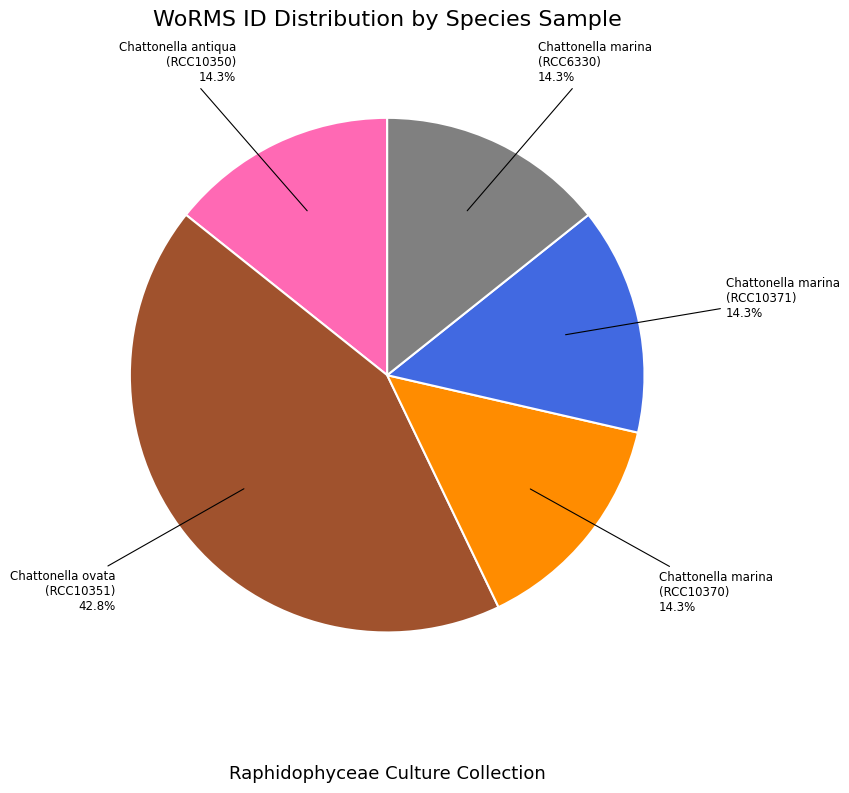

What is the ratio of the value at Chattonella antiqua (RCC10350) to the value at Chattonella marina (RCC10370)?

1.0